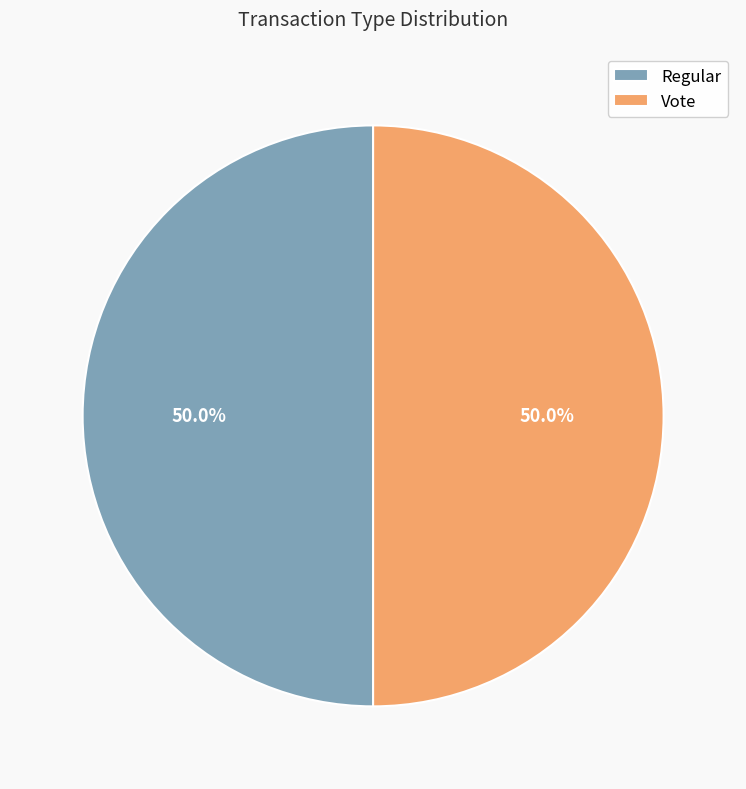

What is the ratio of the value at Vote to the value at Regular?

1.0